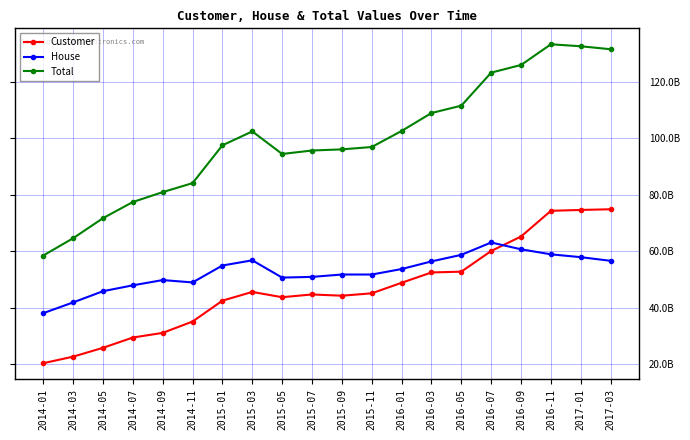

Is this an area chart (filled region under the line)?

No